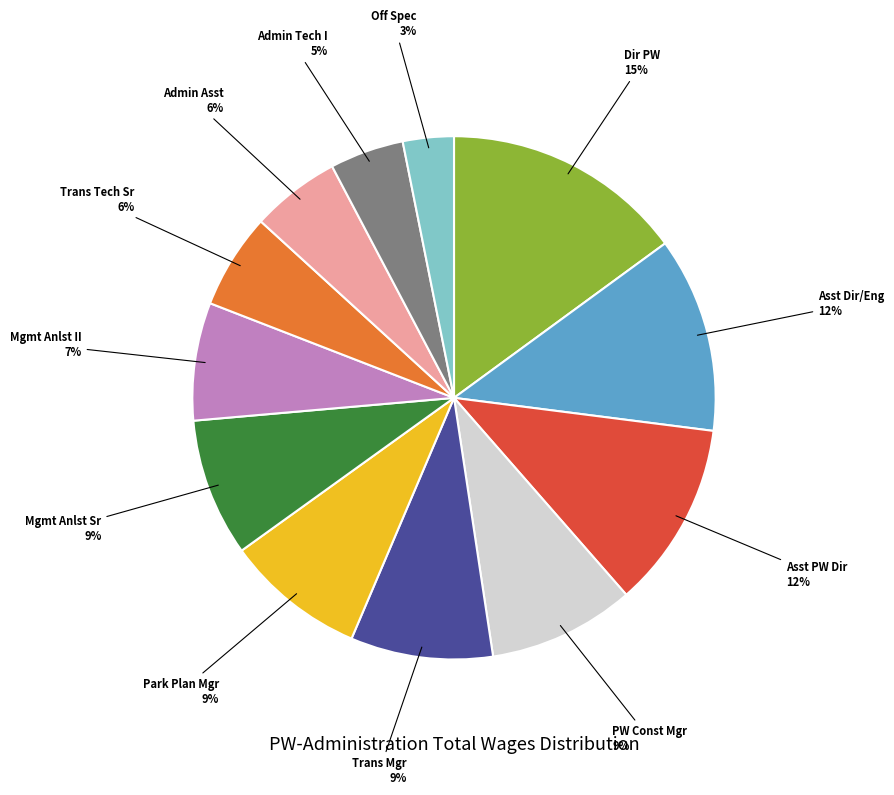

Is there any slice that represents more than half of the pie?

No